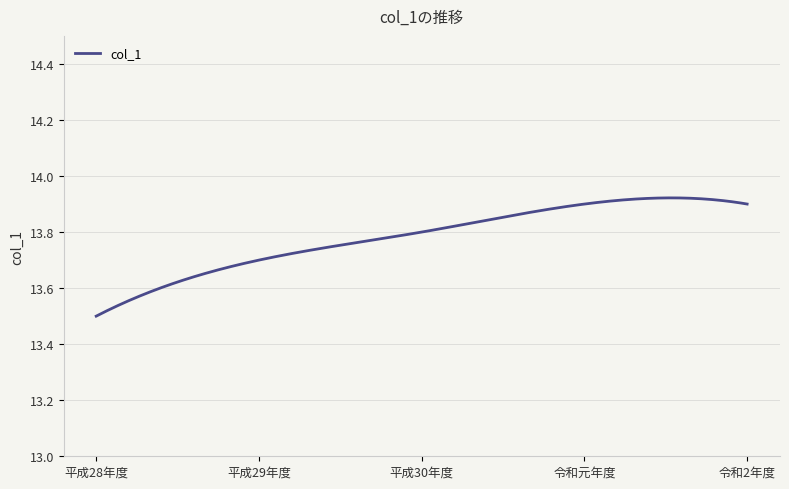

Where is the data nearest to the value 13?

平成28年度